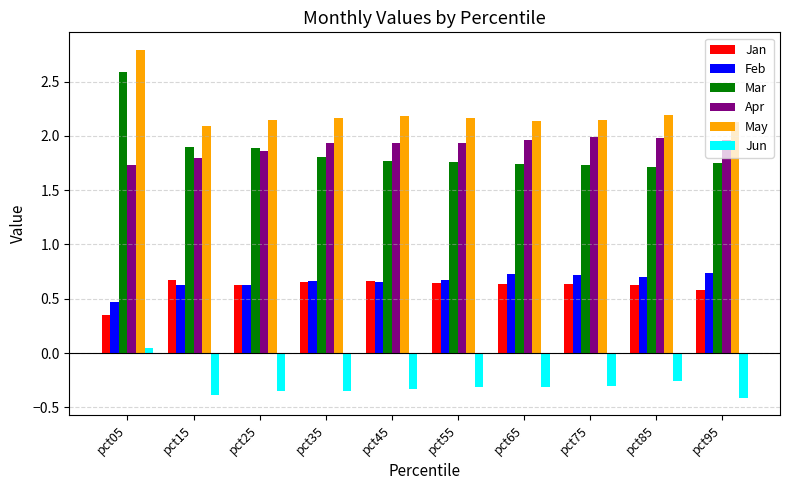

What is the minimum value shown in the chart?

-0.4